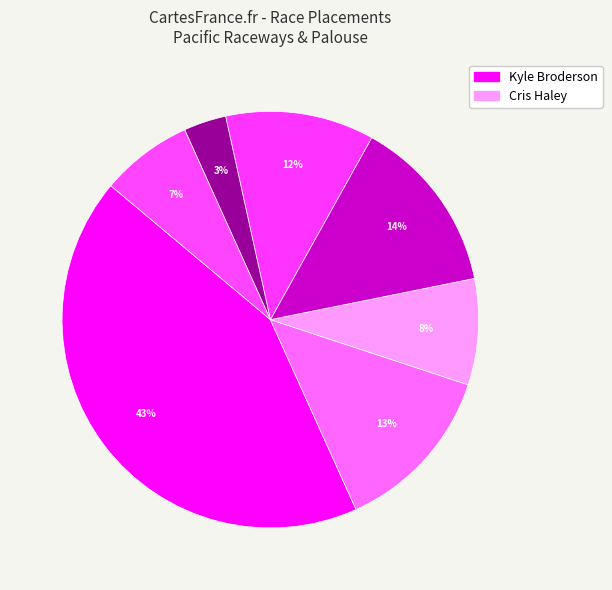

How many segments does this pie chart have?

7